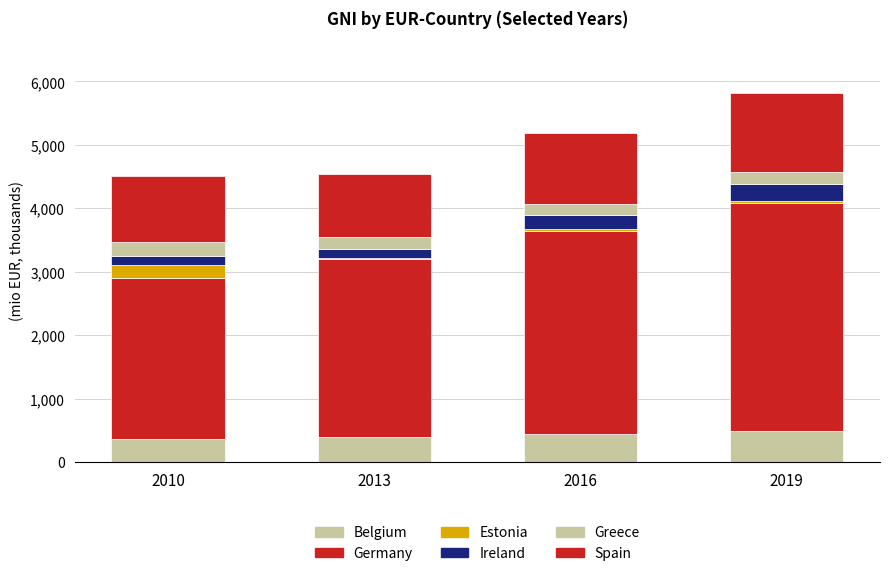

True or false: Belgium has a value of 591.5 at 2016.

False